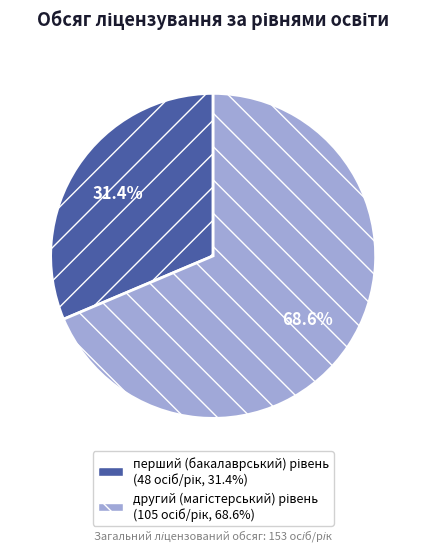

Is there any slice that represents more than half of the pie?

Yes